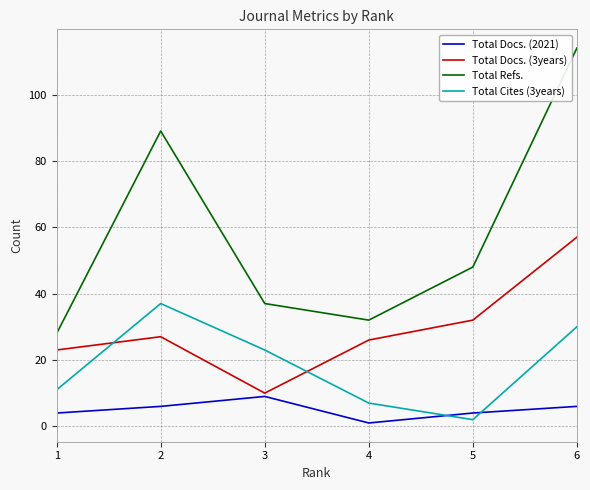

How many distinct data groups are displayed?

4